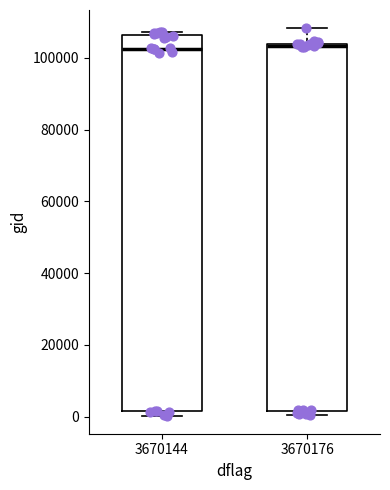

Reading left to right, read every box against the y-axis: the position of its median line, the range the box covers, and the ends of its whiskers. The values are not printed on the chart, so give them approximately, as read against the axis.

3670144: median 102000, box 2000 to 106000, whiskers 0 to 108000
3670176: median 104000 (just below the box's upper edge), box 2000 to 104000, whiskers 0 to 108000